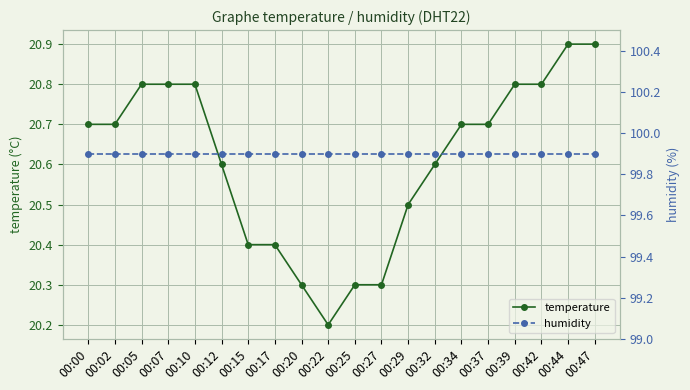

What are all the series names shown in the legend?

temperature, humidity